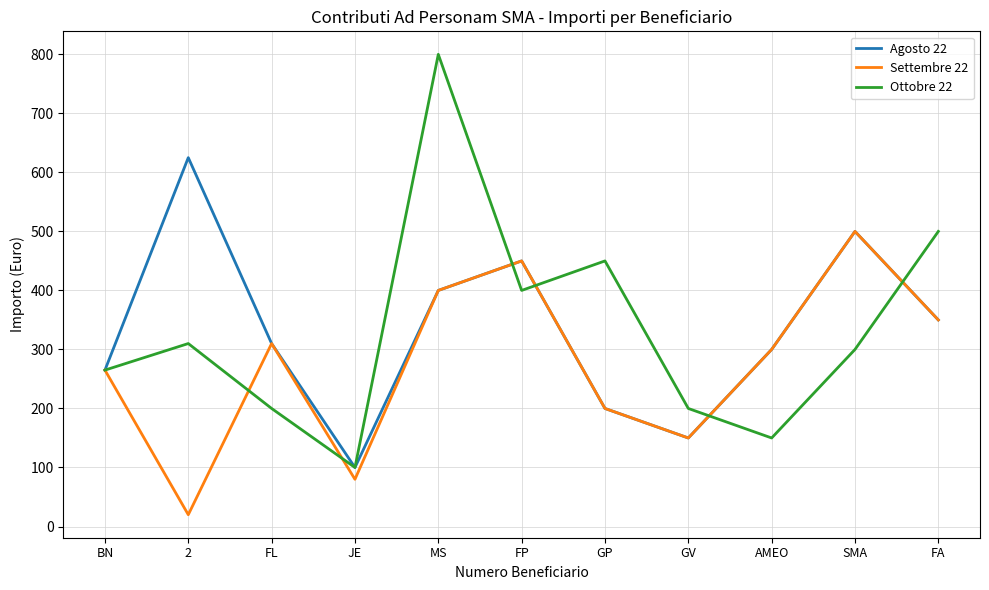

What is the highest value of the Ottobre 22 series?

800